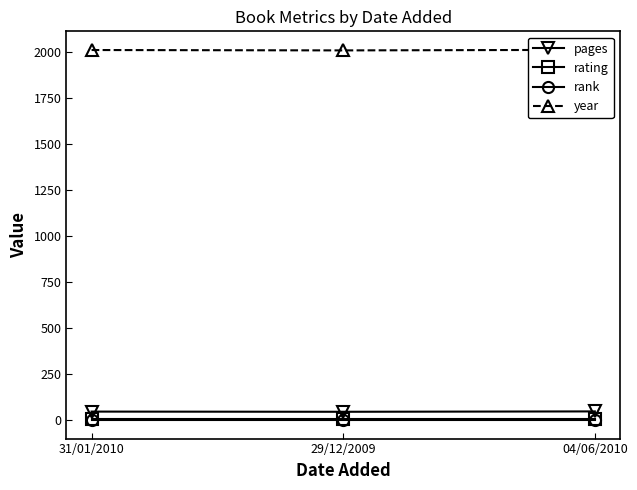

Which series has the widest spread of values?

year